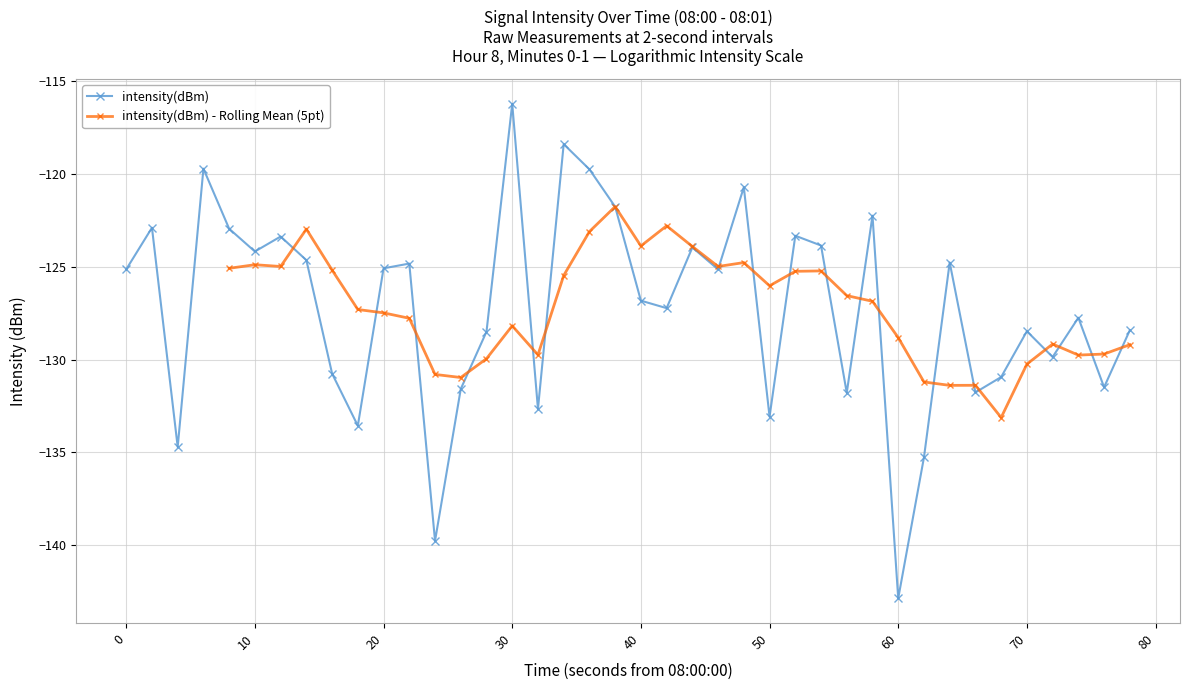

How many interior local valleys does the intensity(dBm) series have?

13